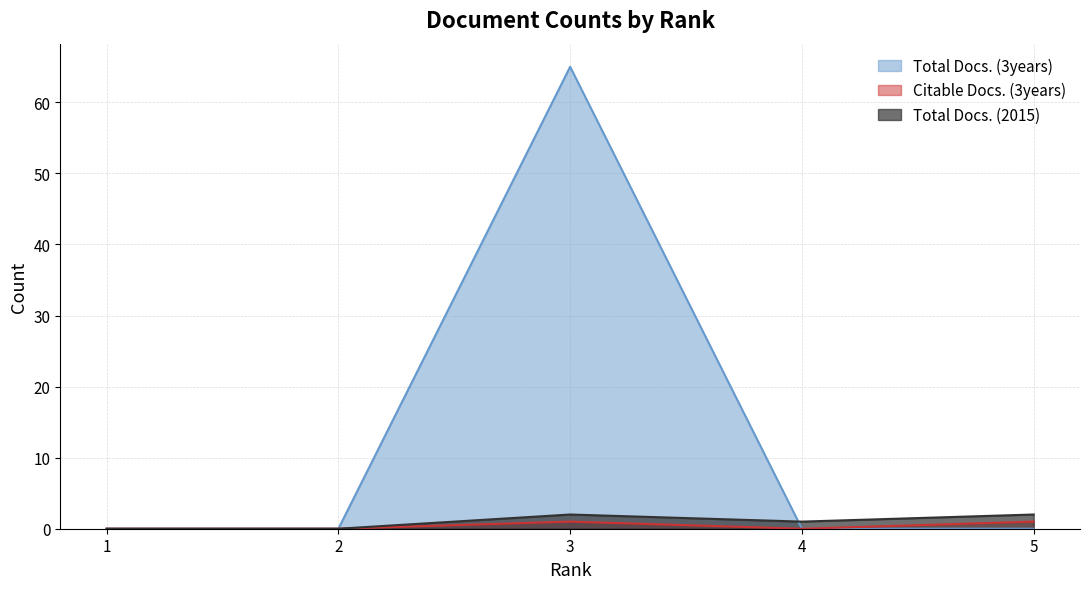

What is the value of the Total Docs. (2015) point at the 5th from the left?

2